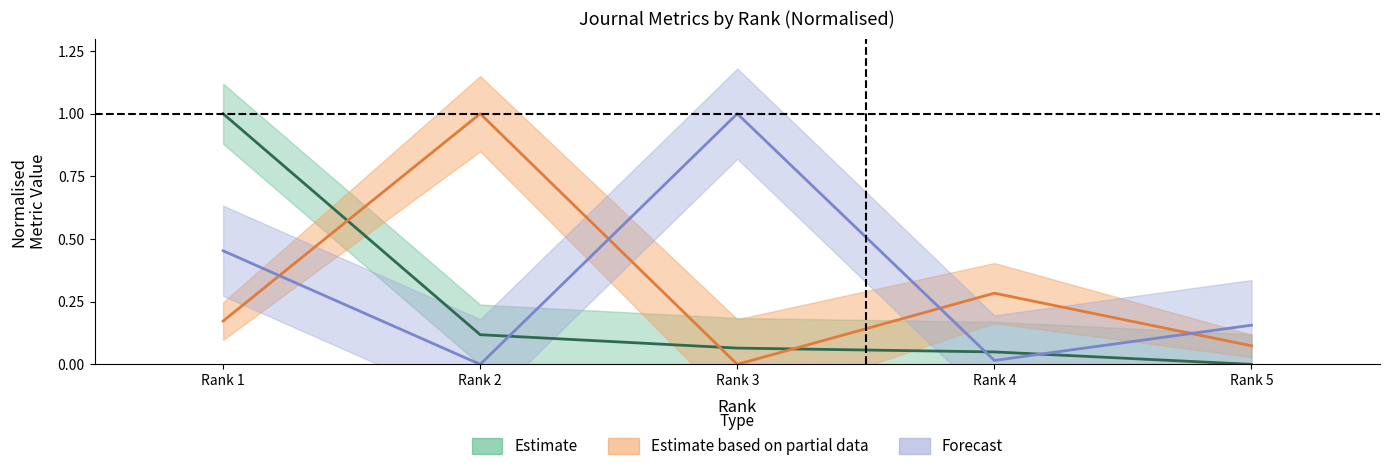

Is this an area chart (filled region under the line)?

No